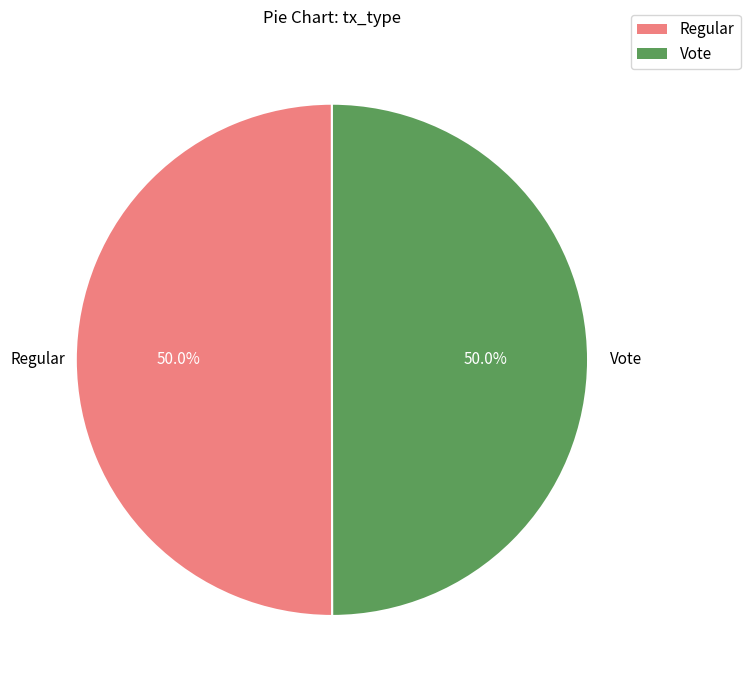

Approximately how many times larger is the value at Regular compared to Vote?

1.0